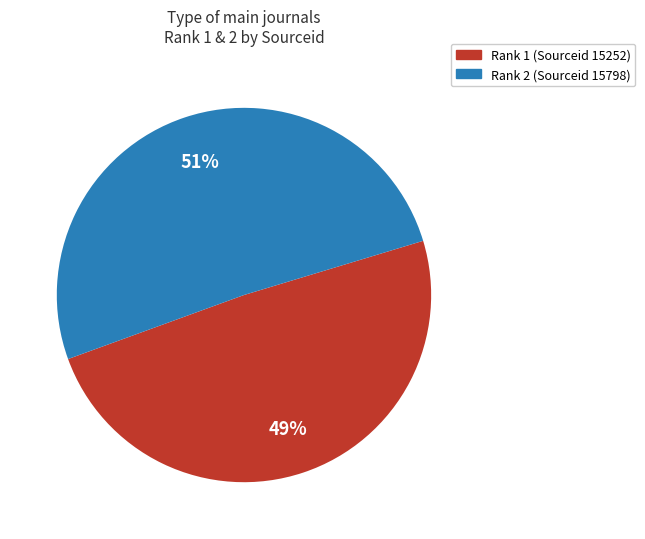

Does any single category account for the majority?

Yes